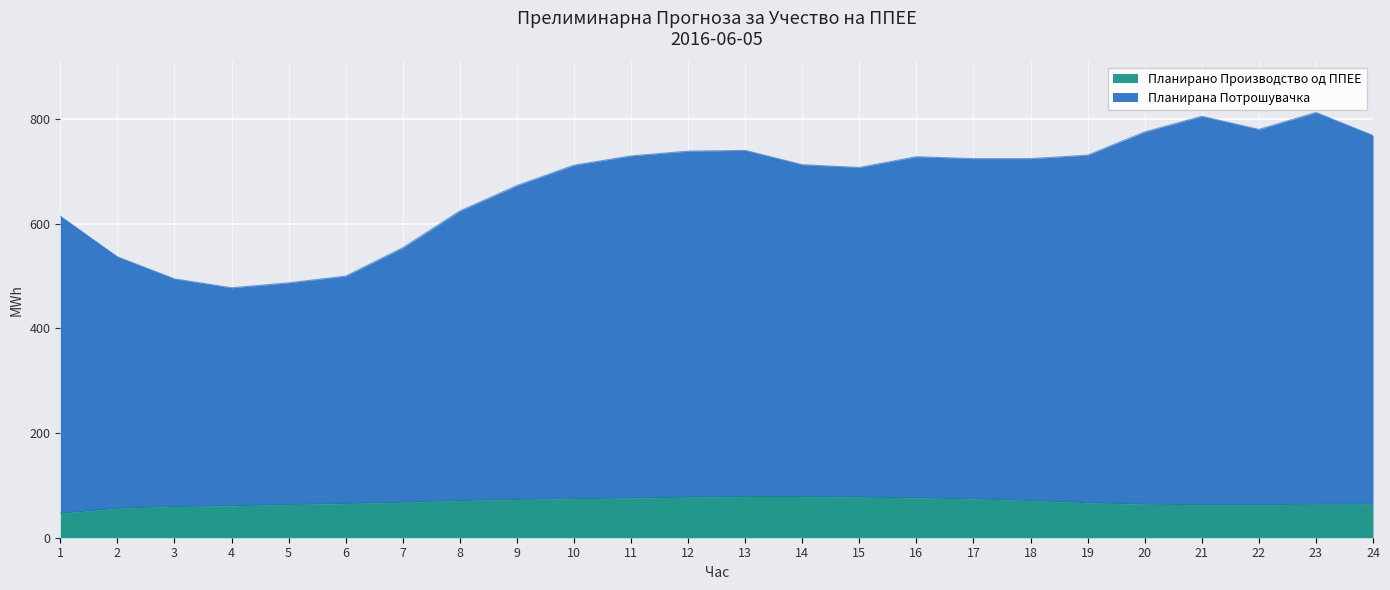

The Планирана Потрошувачка series shows 976.0 at 8. True or false?

False